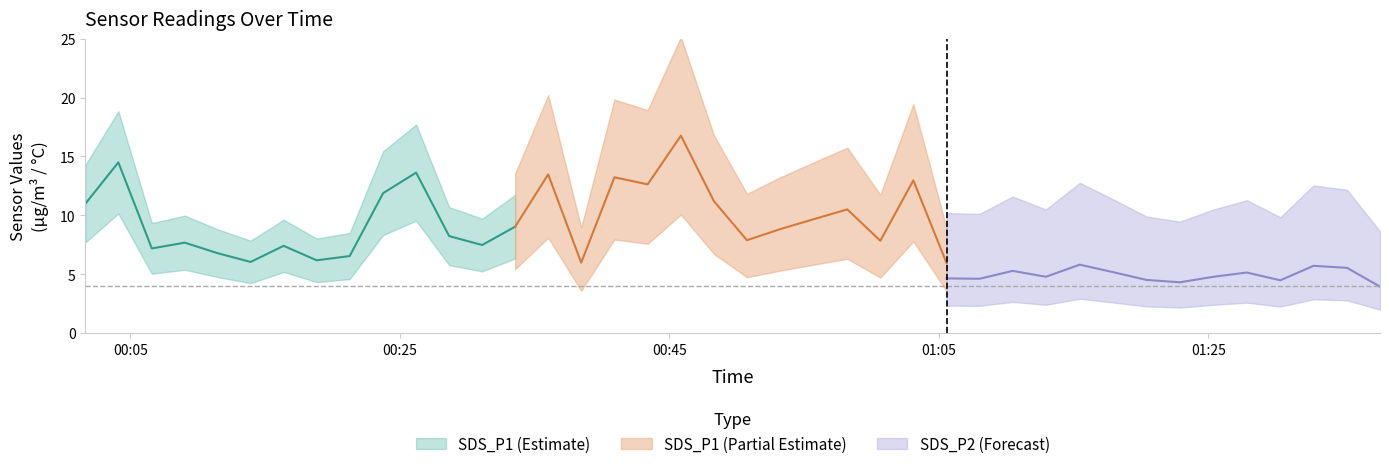

How many data points does each series have?

40